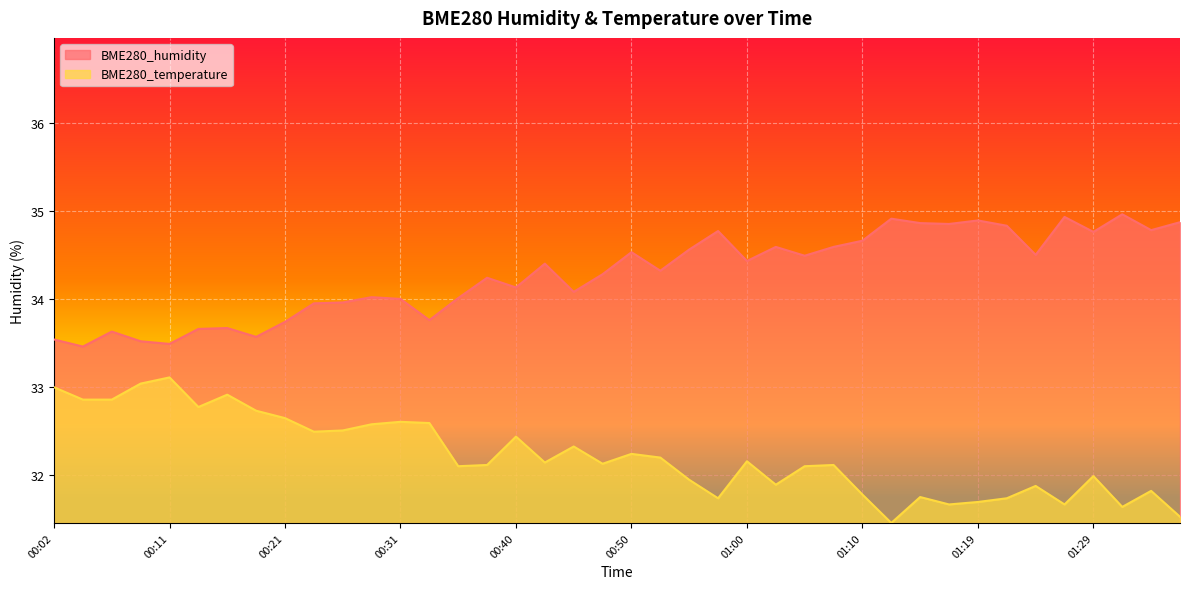

Reading left to right, list all the values displayed in this chart.

BME280_humidity: 00:02=33.5	00:04=33.5	00:06=33.6	00:09=33.5	00:11=33.5	00:14=33.7	00:16=33.7	00:19=33.6	00:21=33.7	00:23=34.0	00:26=34.0	00:28=34.0	00:31=34.0	00:33=33.8	00:36=34.0	00:38=34.2	00:40=34.1	00:43=34.4	00:45=34.1	00:48=34.3	00:50=34.5	00:53=34.3	00:55=34.6	00:58=34.8	01:00=34.4	01:02=34.6	01:05=34.5	01:07=34.6	01:10=34.7	01:12=34.9	01:15=34.9	01:17=34.9	01:19=34.9	01:22=34.8	01:24=34.5	01:27=34.9	01:29=34.8	01:32=35.0	01:34=34.8	01:36=34.9
BME280_temperature: 00:02=33.0	00:04=32.9	00:06=32.9	00:09=33.0	00:11=33.1	00:14=32.8	00:16=32.9	00:19=32.7	00:21=32.6	00:23=32.5	00:26=32.5	00:28=32.6	00:31=32.6	00:33=32.6	00:36=32.1	00:38=32.1	00:40=32.4	00:43=32.1	00:45=32.3	00:48=32.1	00:50=32.2	00:53=32.2	00:55=31.9	00:58=31.7	01:00=32.2	01:02=31.9	01:05=32.1	01:07=32.1	01:10=31.8	01:12=31.5	01:15=31.8	01:17=31.7	01:19=31.7	01:22=31.7	01:24=31.9	01:27=31.7	01:29=32.0	01:32=31.6	01:34=31.8	01:36=31.5